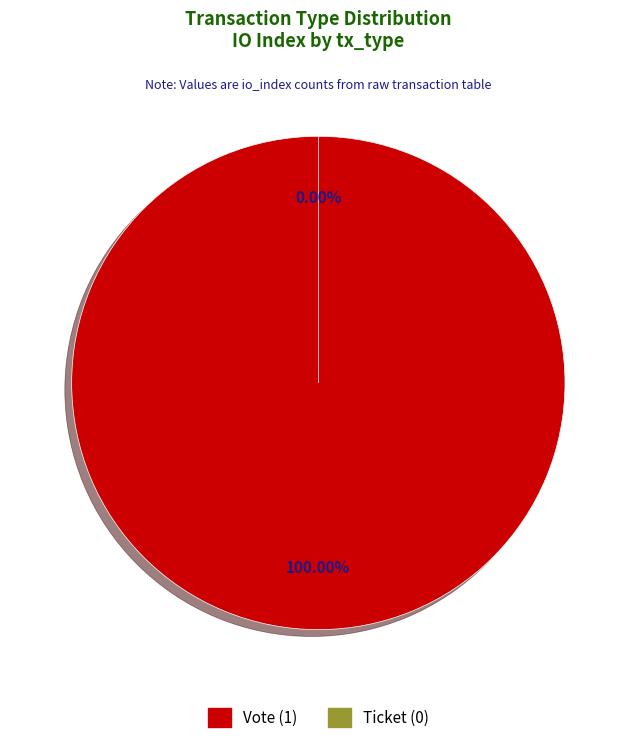

Combined, what portion of the pie is Ticket and Vote?

100.0%